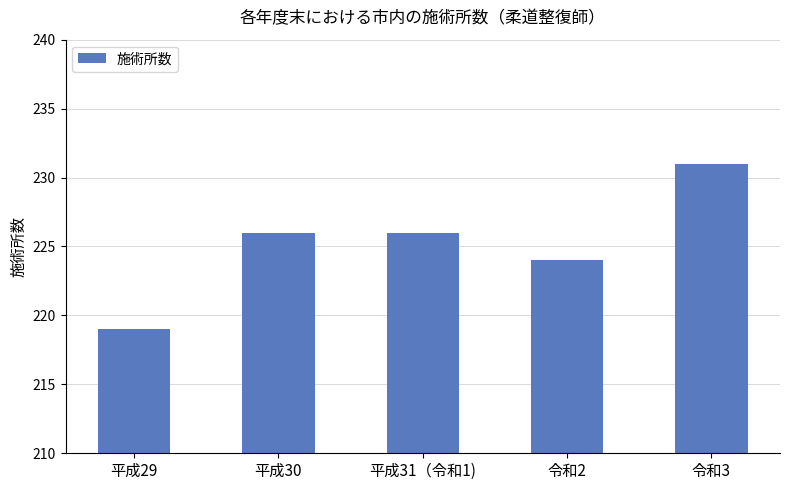

What is the minimum value shown in the chart?

219